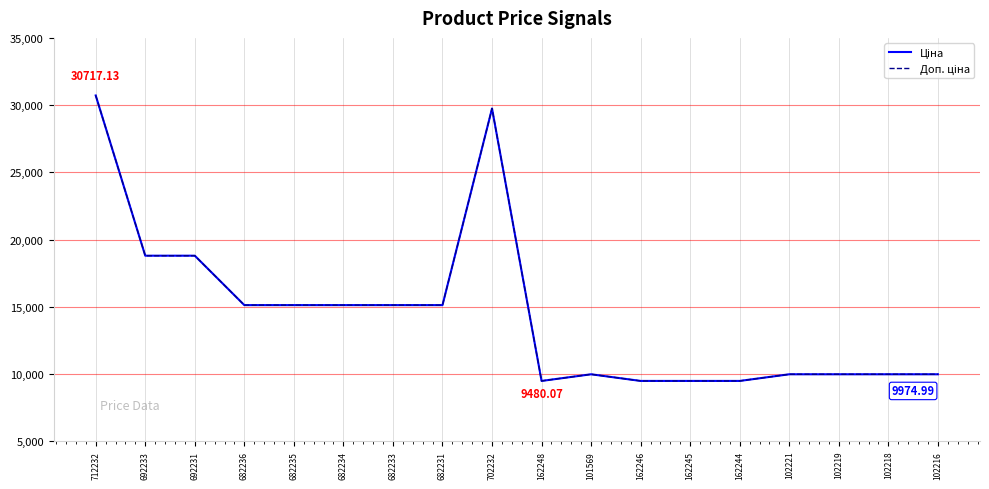

Is this an area chart (filled region under the line)?

No